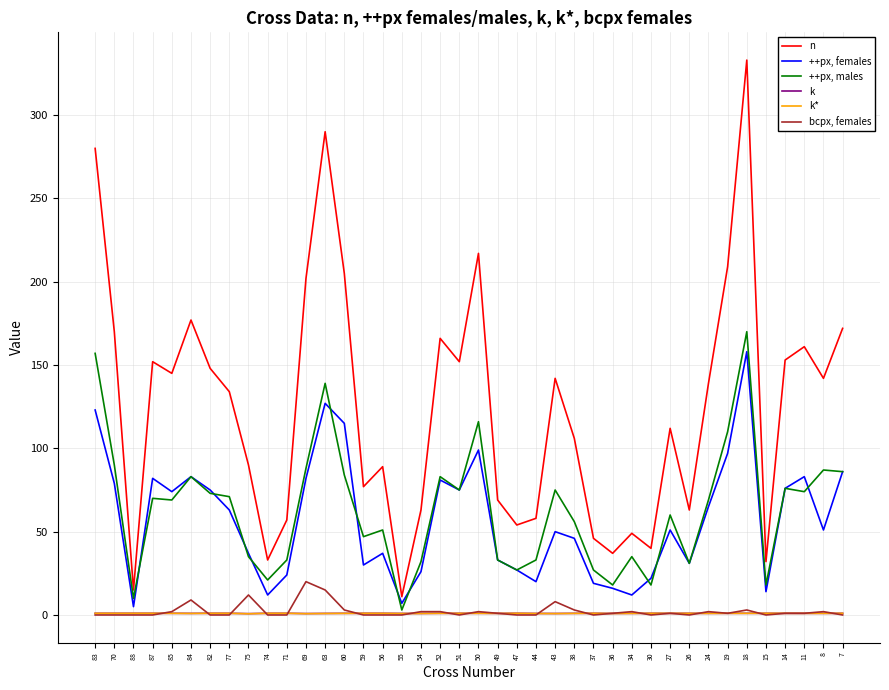

Which label corresponds to the largest value in the chart?

18